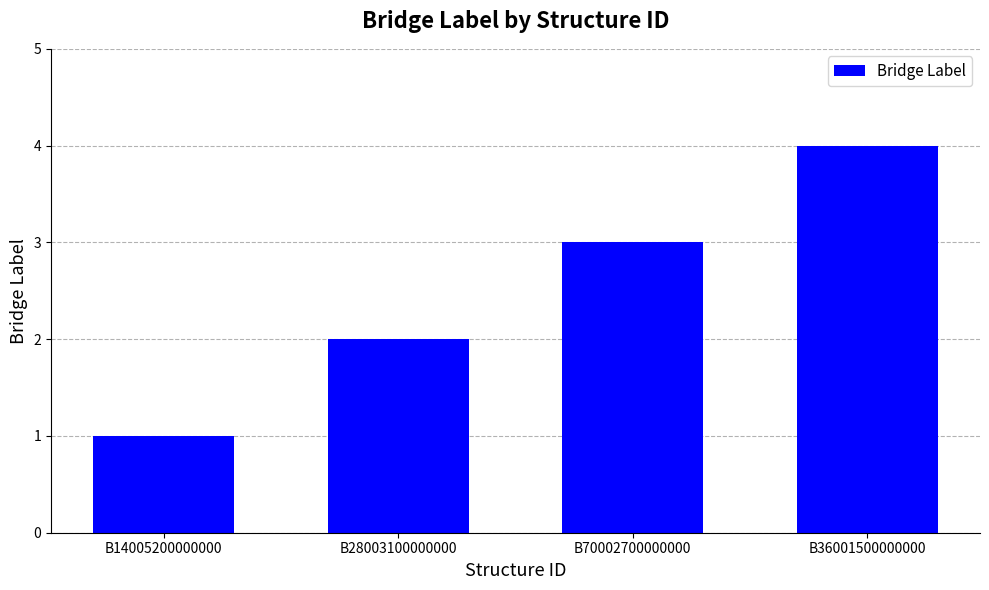

Reading left to right, extract all data points from this chart.

B14005200000000=1	B28003100000000=2	B70002700000000=3	B36001500000000=4